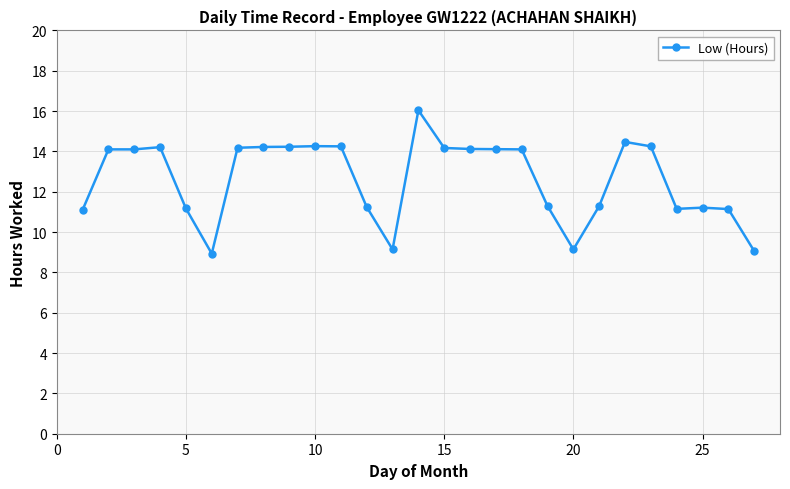

True or false: the data has more than 0 interior local peaks.

True